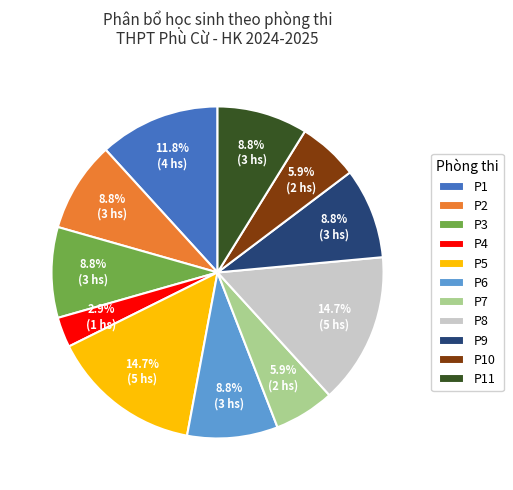

What percentage is the P9 slice, to the nearest percent?

9%